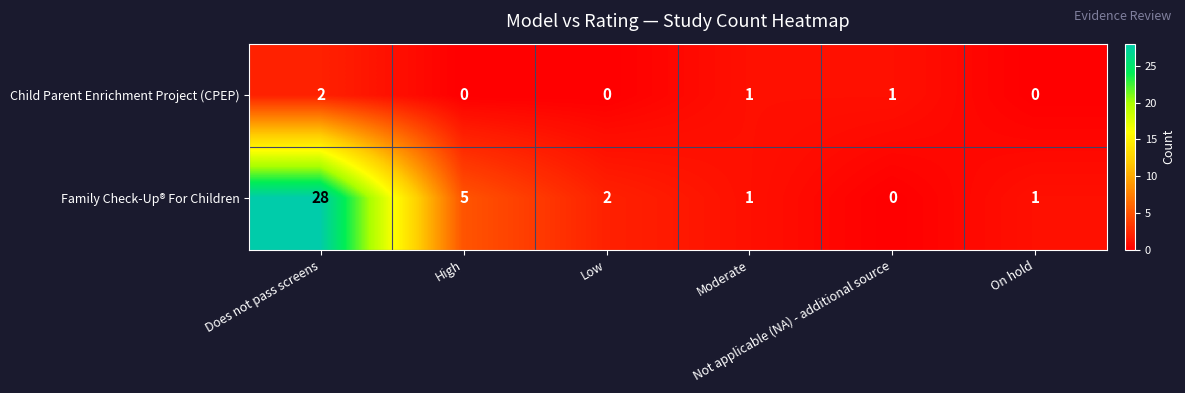

What is the difference between the second highest and minimum values in the Family Check-Up® For Children series?

5